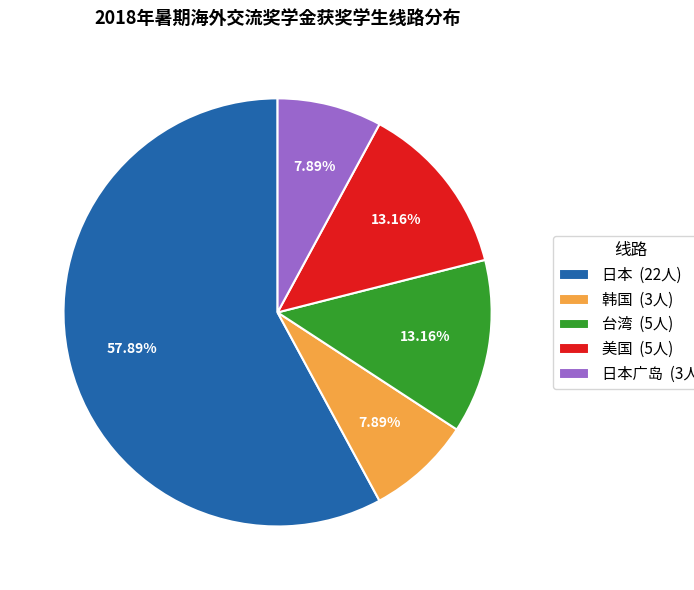

Is there a majority slice in this chart?

Yes